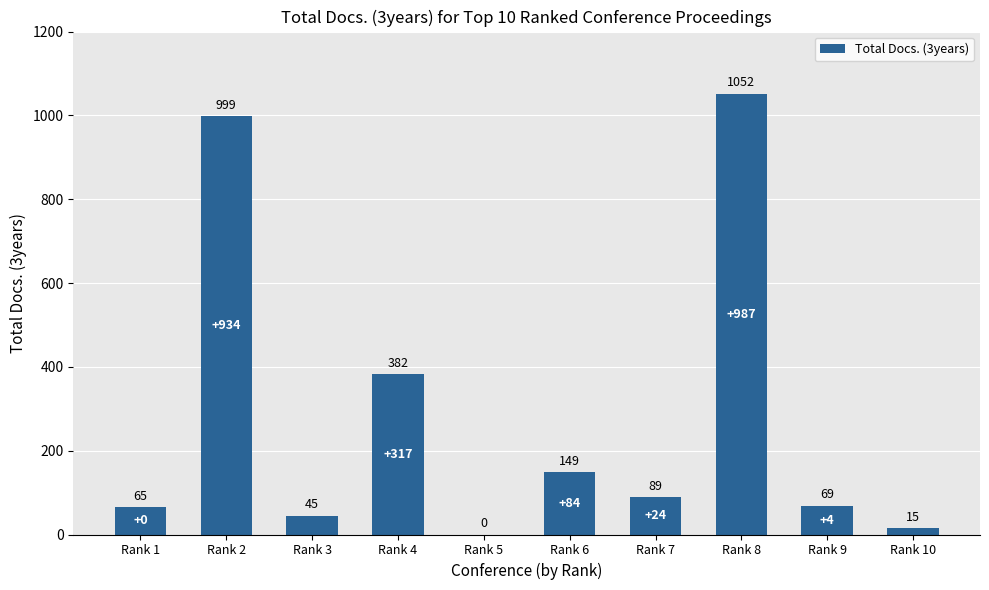

What is the change in value from Rank 4 to Rank 5?

-382